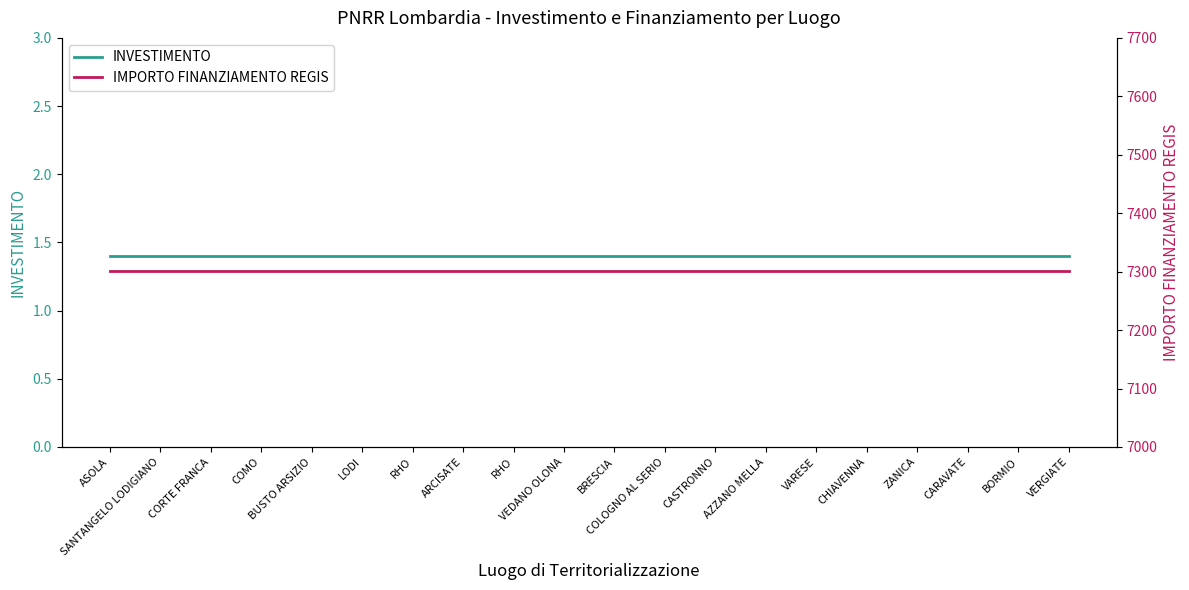

True or false: IMPORTO FINANZIAMENTO REGIS and INVESTIMENTO cross at least once.

False